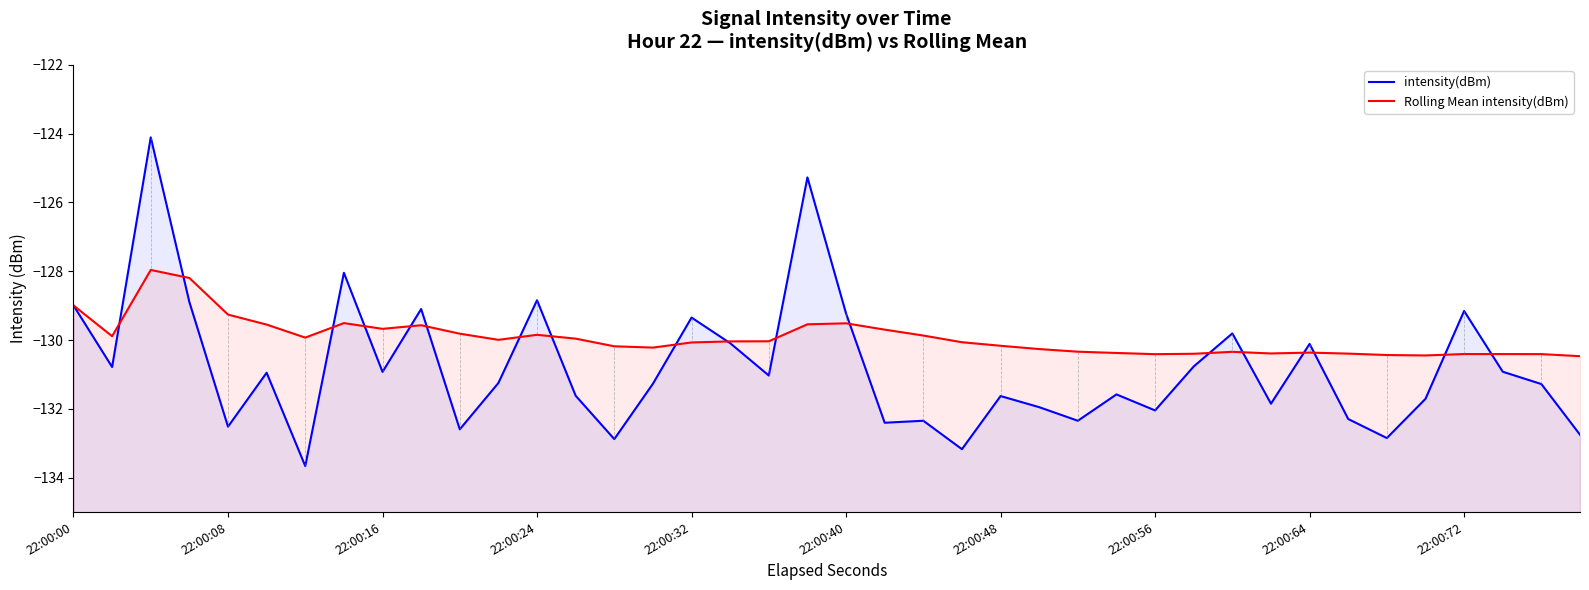

How many series are shown in this chart?

2